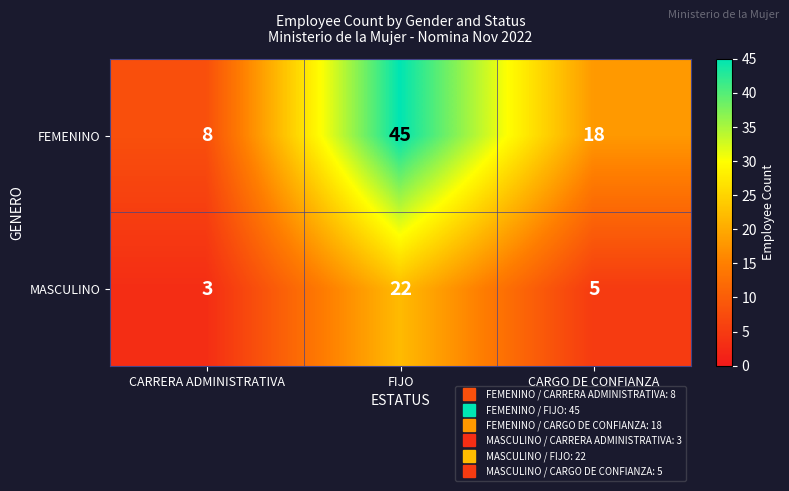

Which series changed the most between CARRERA ADMINISTRATIVA and CARGO DE CONFIANZA?

FEMENINO